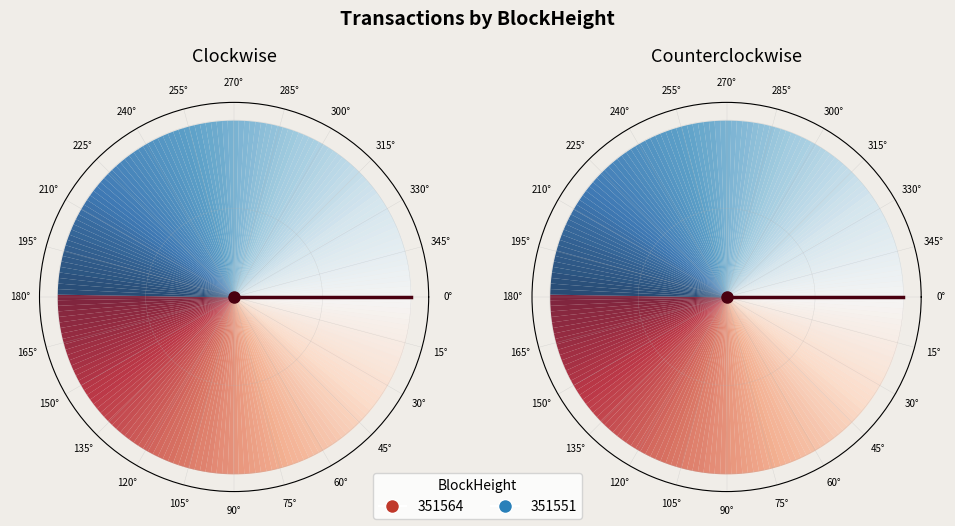

Which category accounts for the majority?

351551